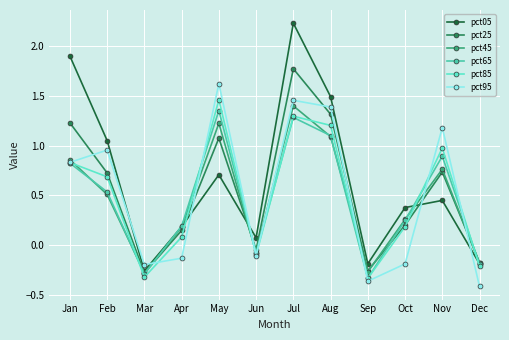

Where does the pct85 series first go above 0?

Jan